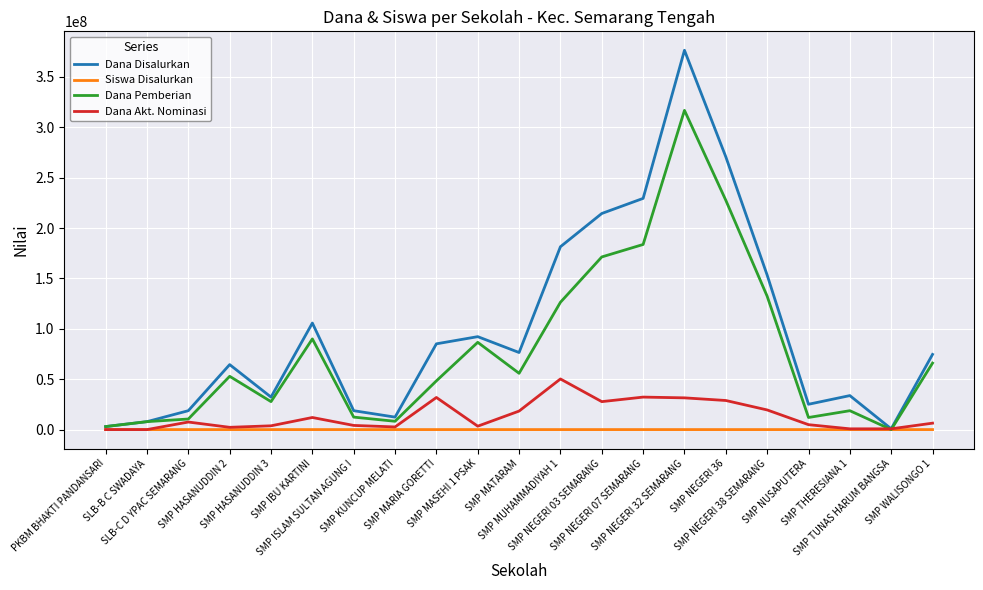

Is the value of Dana Pemberian at SMP MARIA GORETTI greater than the value of Dana Disalurkan at SMP IBU KARTINI?

No